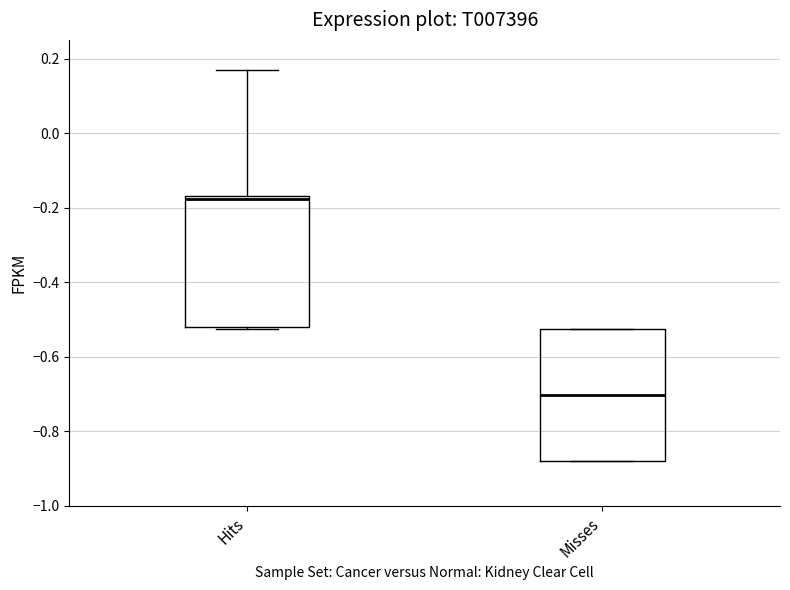

Where does the median line of the box for Misses sit on the y-axis? The values are not printed on the chart, so give them approximately, as read against the axis.

-0.70